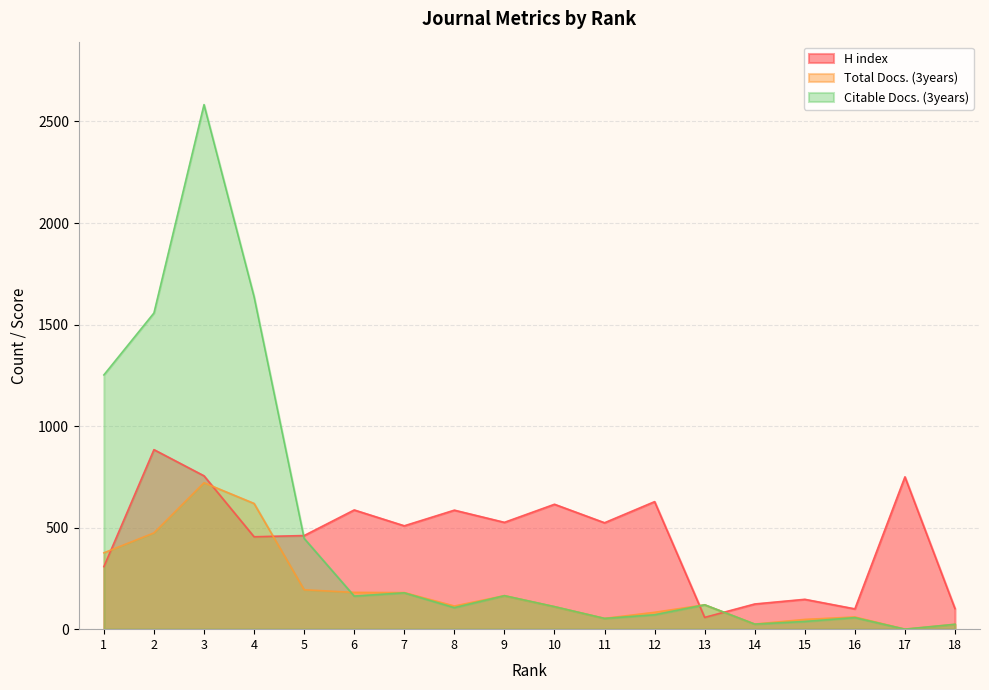

What is the greatest value displayed?

2583